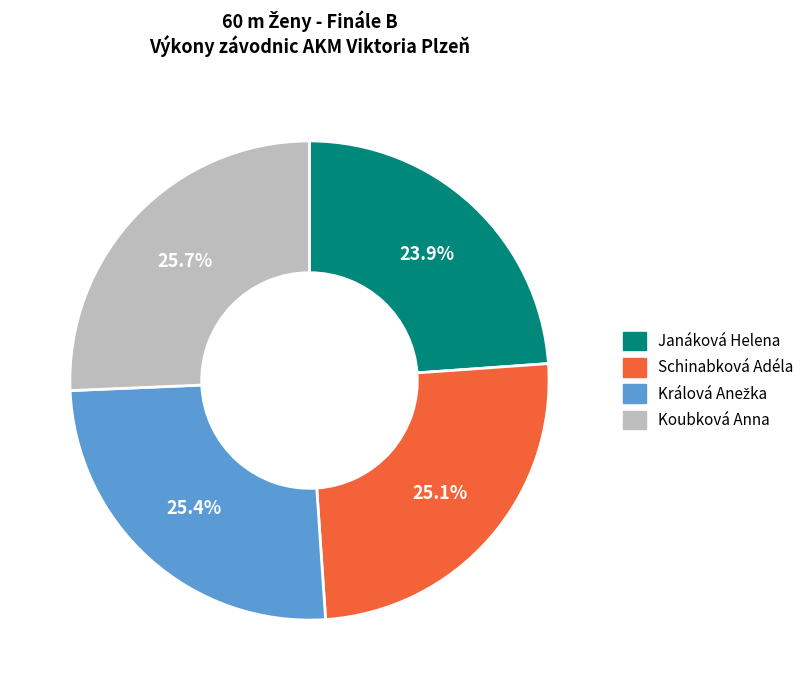

Is it true that Koubková Anna is 26% of the pie?

True